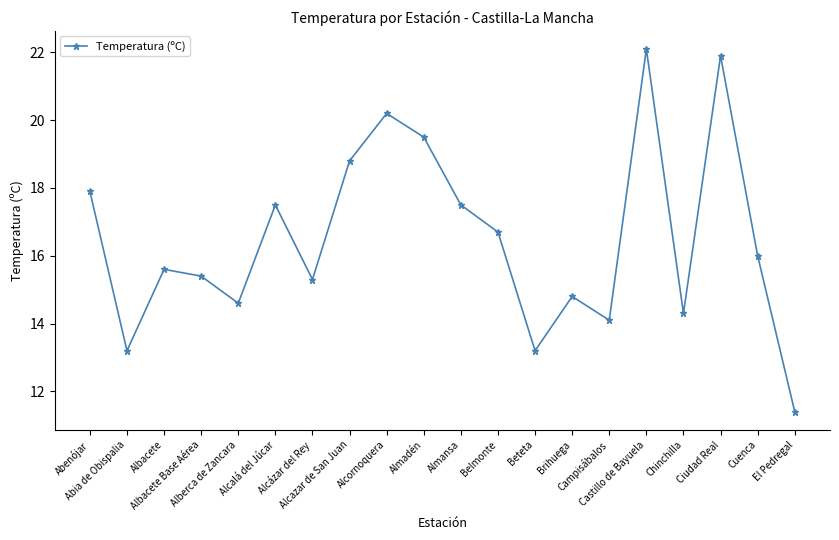

At which category does the chart reach its peak across all series?

Castillo de Bayuela